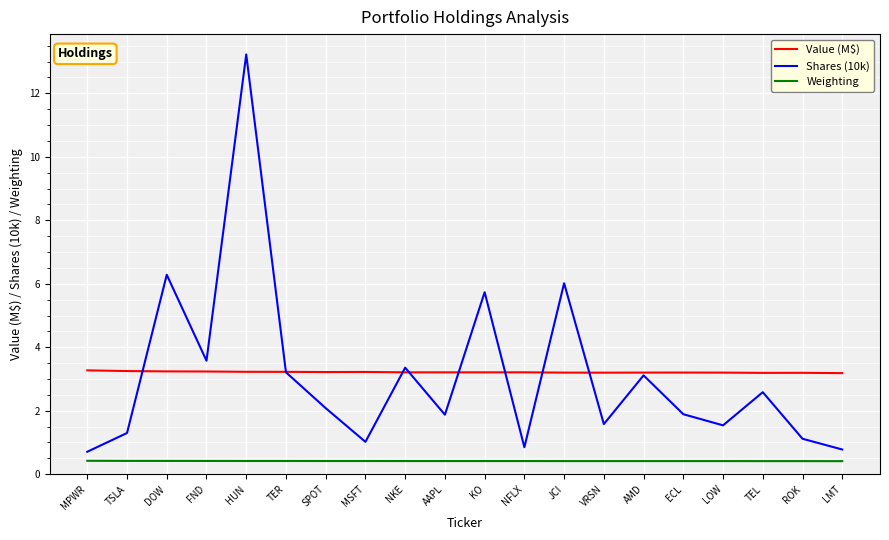

Which series changed the most between TER and LOW?

Shares (10k)